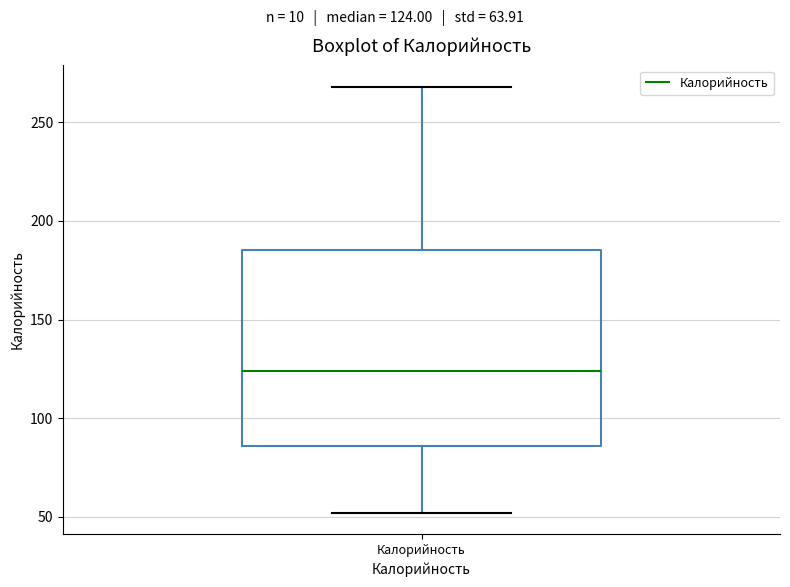

Read this box plot against the y-axis: the position of the median line, the range covered by the box, and the ends of both whiskers. The values are not printed on the chart, so give them approximately, as read against the axis.

median 125, box 85 to 185, whiskers 50 to 270